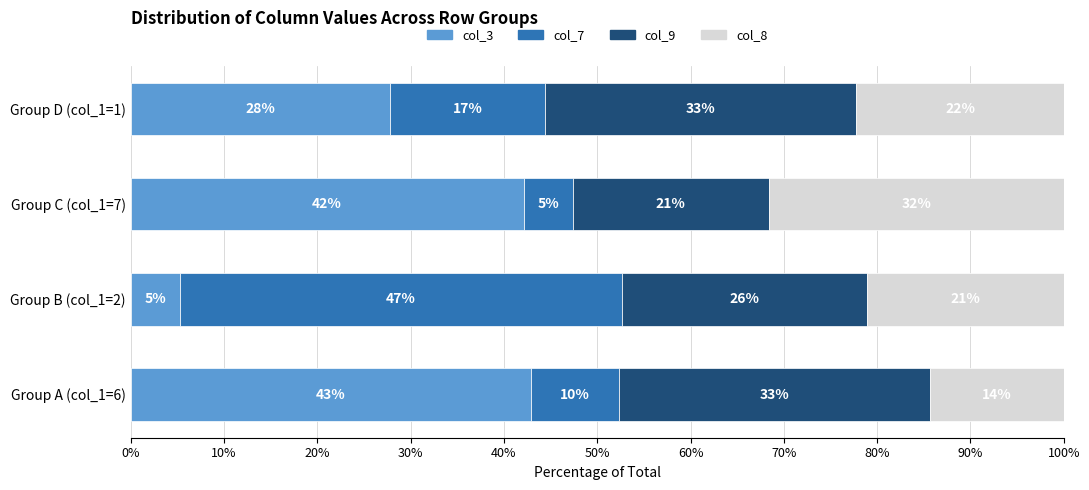

What are all the series names shown in the legend?

col_3, col_7, col_9, col_8